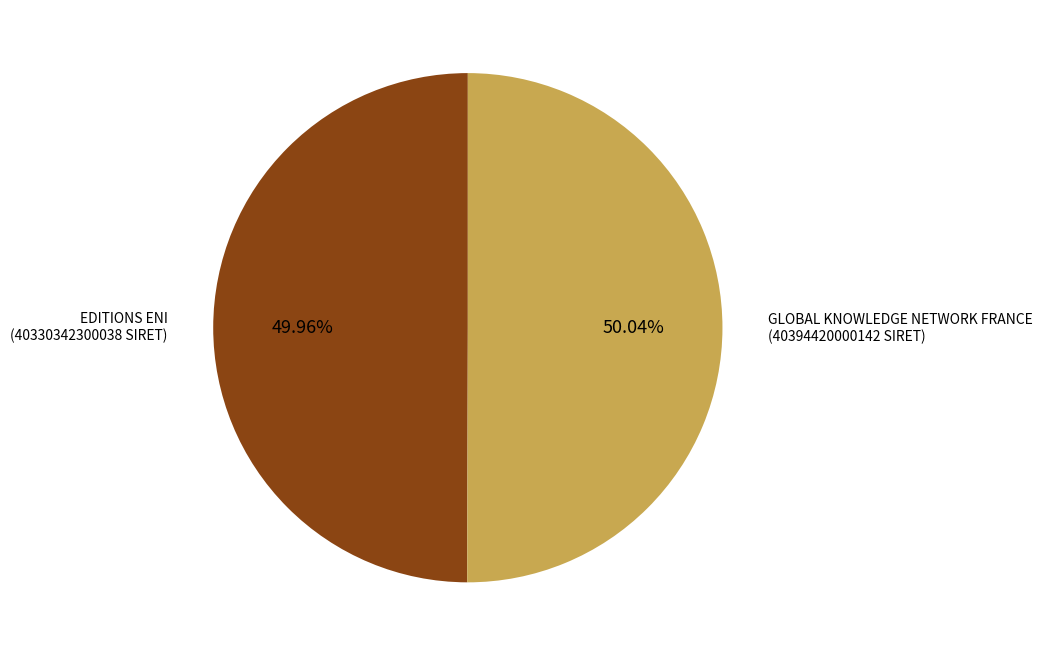

Is it true that EDITIONS ENI is 50% of the pie?

True